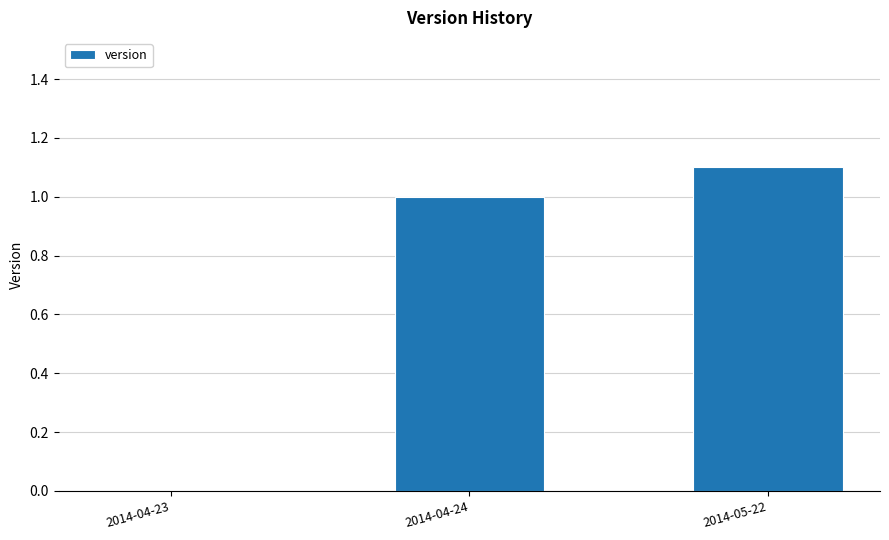

What is the sum of the values at 2014-04-24 and 2014-05-22?

2.1